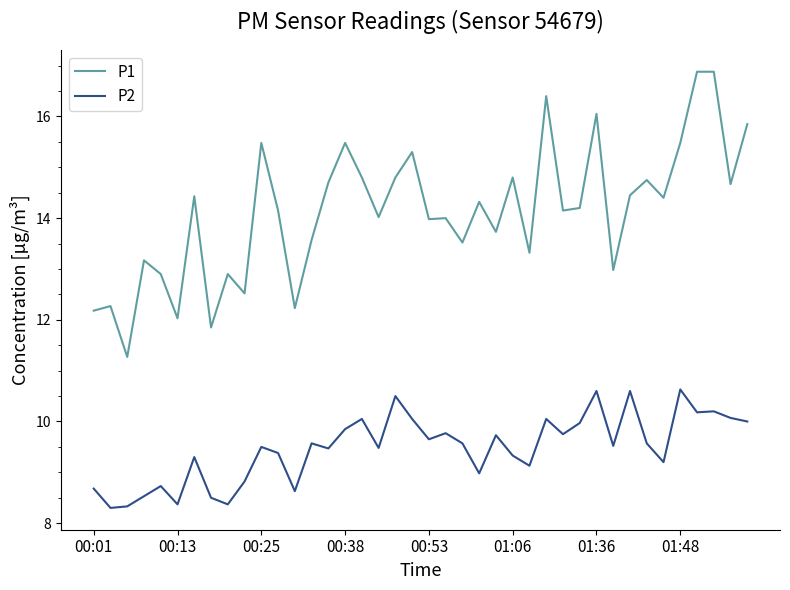

What is the difference between the maximum and minimum values in the P1 series?

5.6